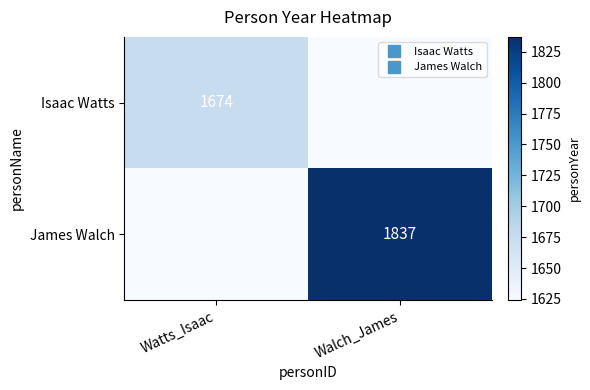

Rank the series by their maximum value, from highest to lowest.

James Walch, Isaac Watts